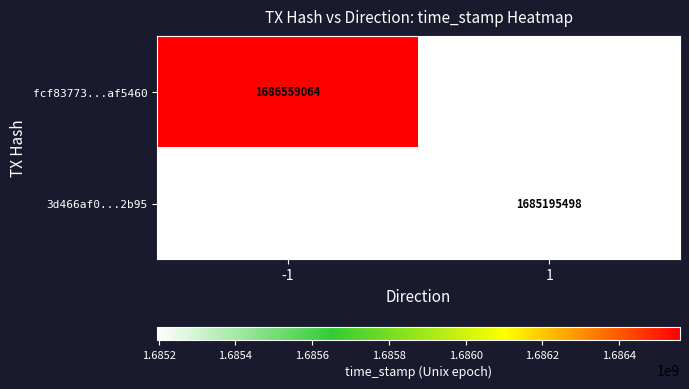

Is it true that fcf83773...af5460 equals 1686559064 at -1?

True